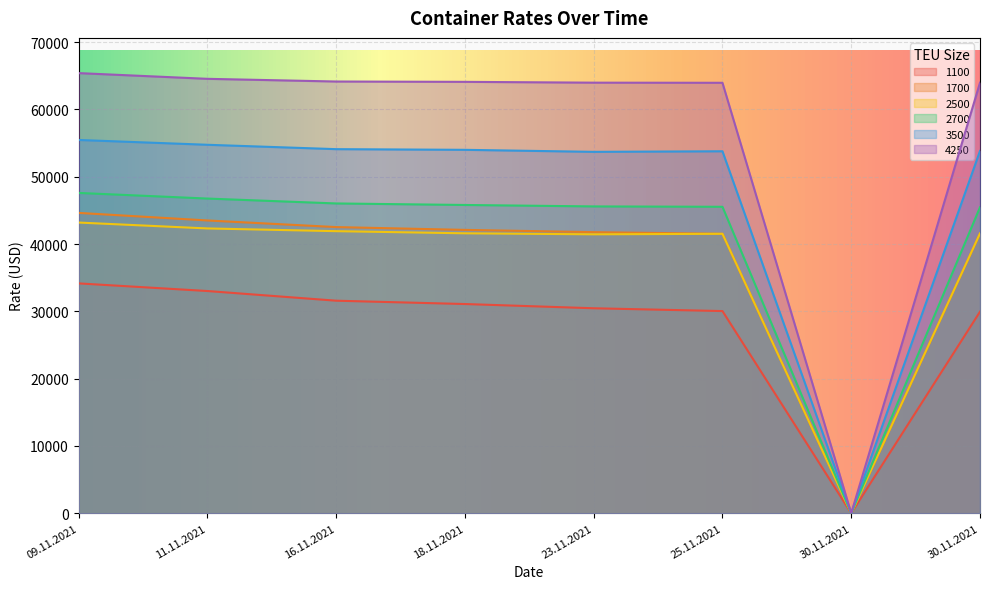

Which label corresponds to the smallest value in the chart?

30.11.2021